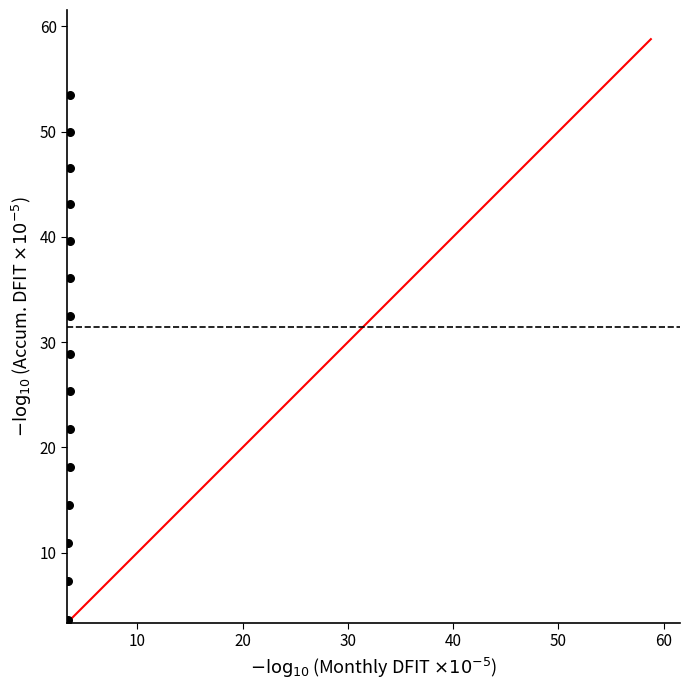

What Y value in the scatter plot is closest to 28?

28.9